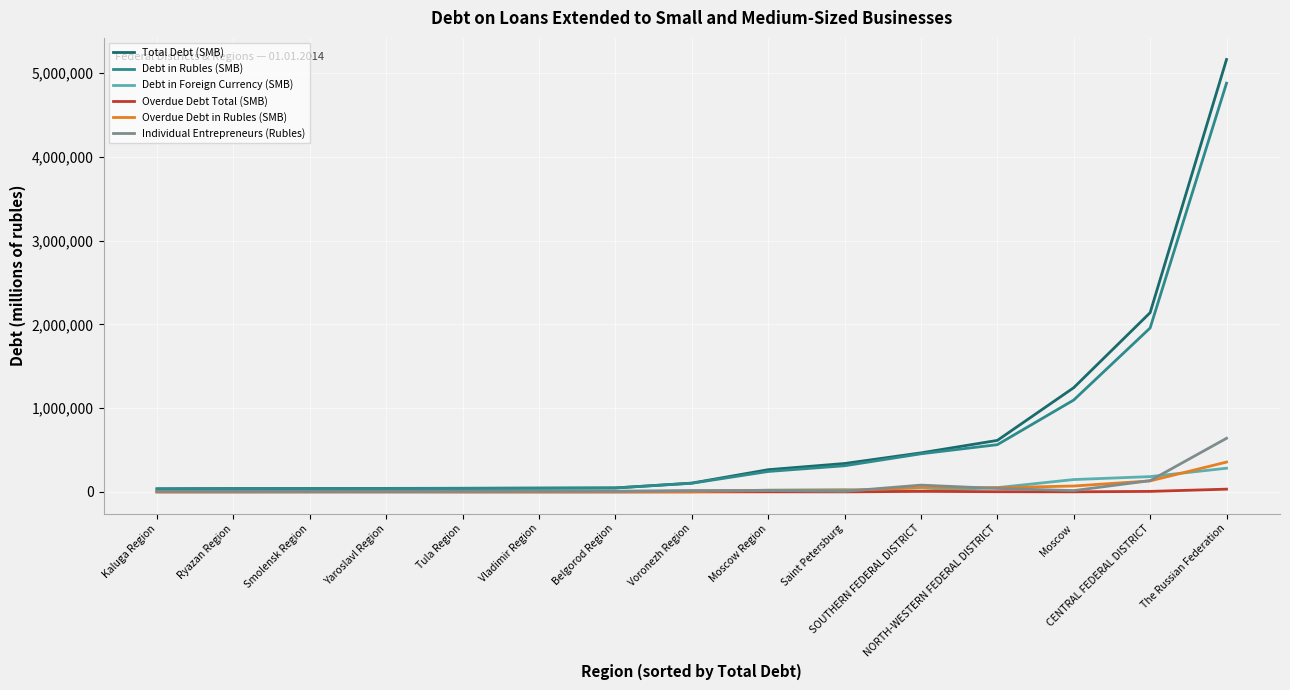

What is the average value of the Individual Entrepreneurs (Rubles) series?

66571